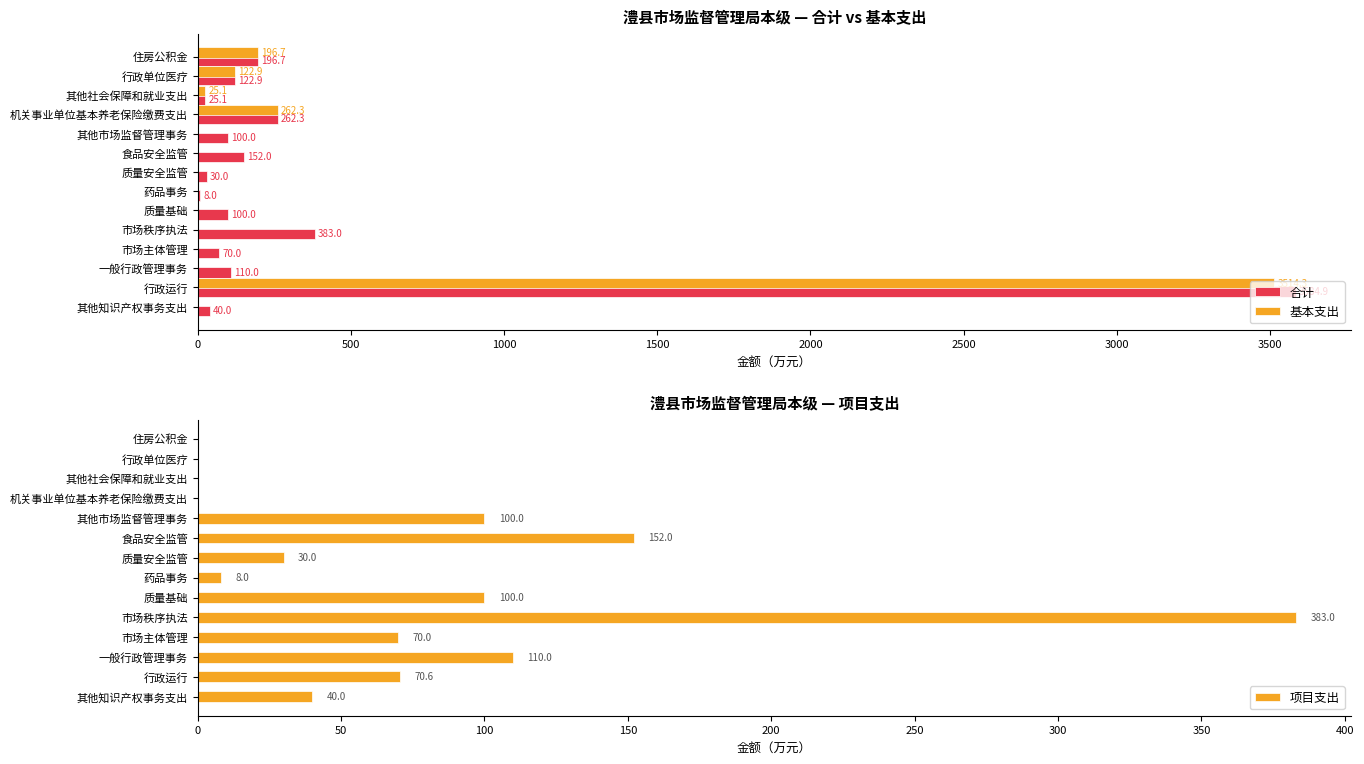

What are all the series names shown in the legend?

合计, 基本支出, 项目支出